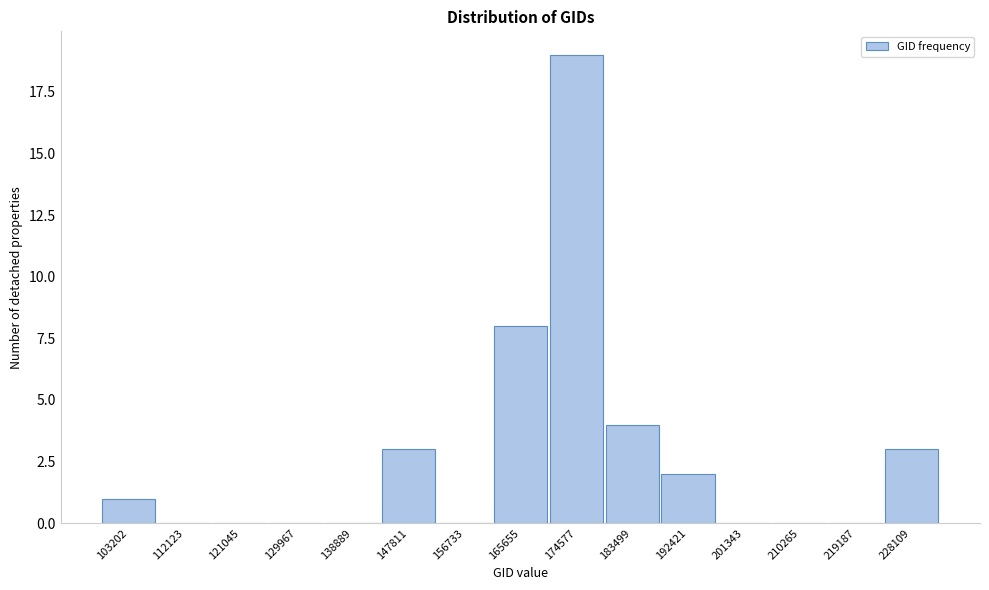

Which category has the highest value across all series?

174577